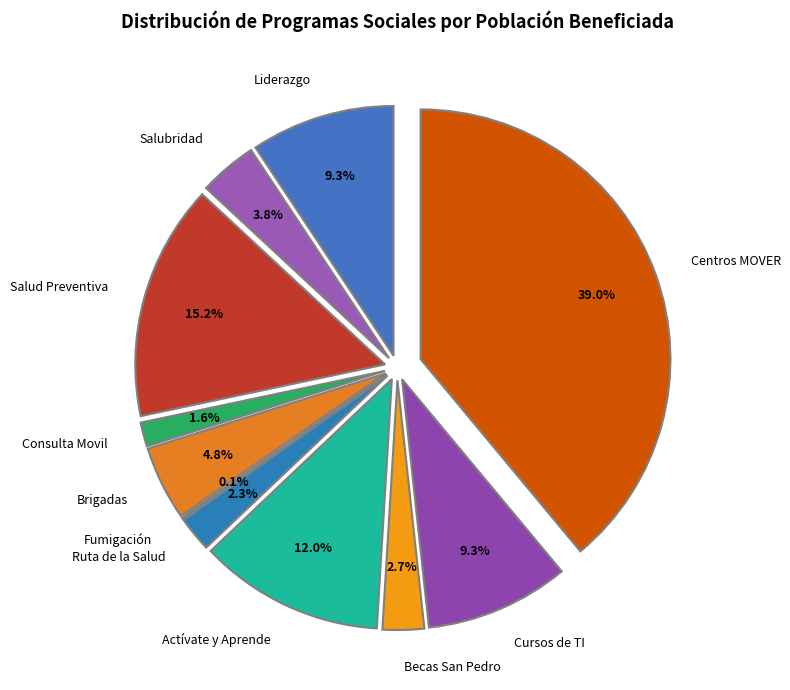

The Cursos de TI slice represents 3% of the pie. True or false?

False